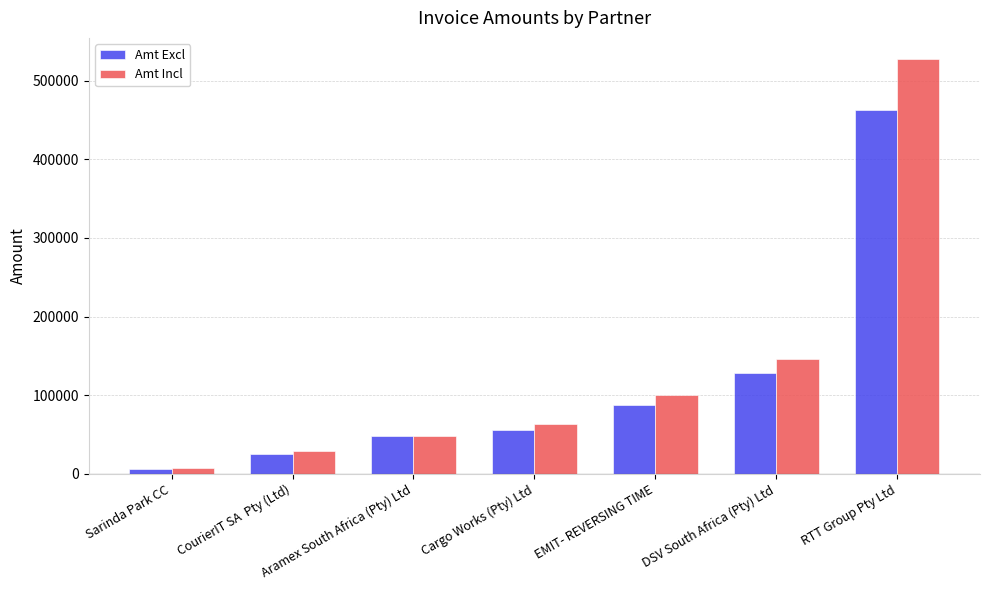

What is the label of the 1st bar from the left?

Sarinda Park CC